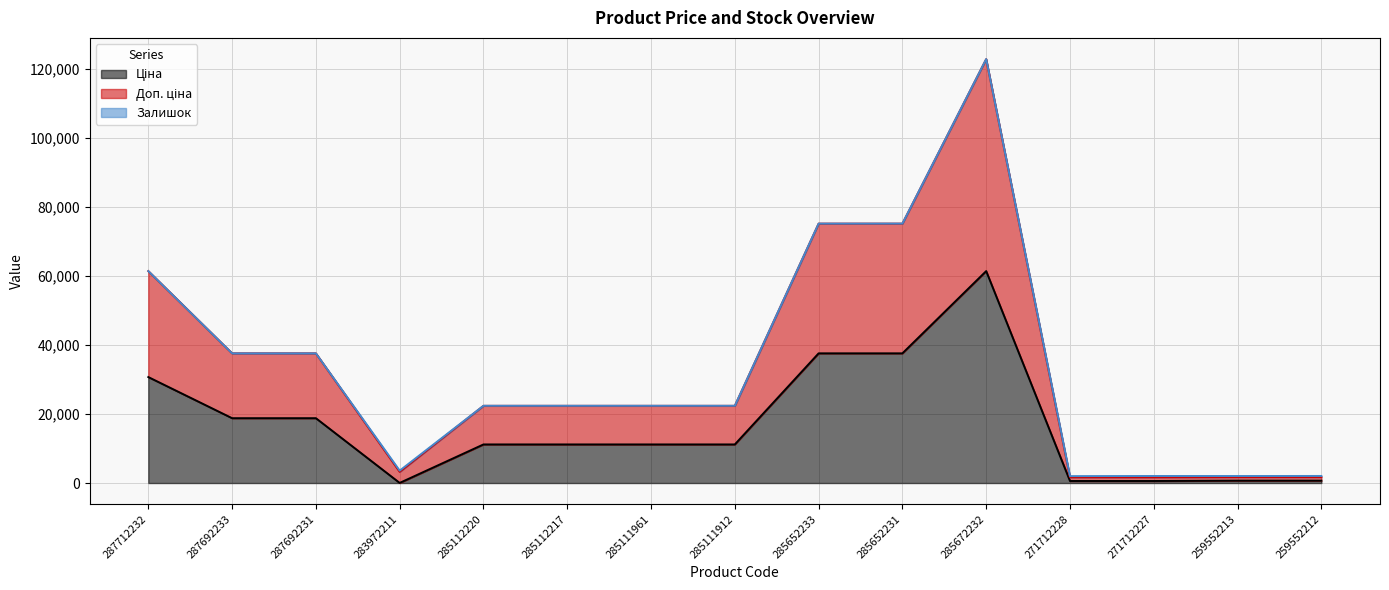

True or false: Ціна and Доп. ціна intersect in this chart.

False